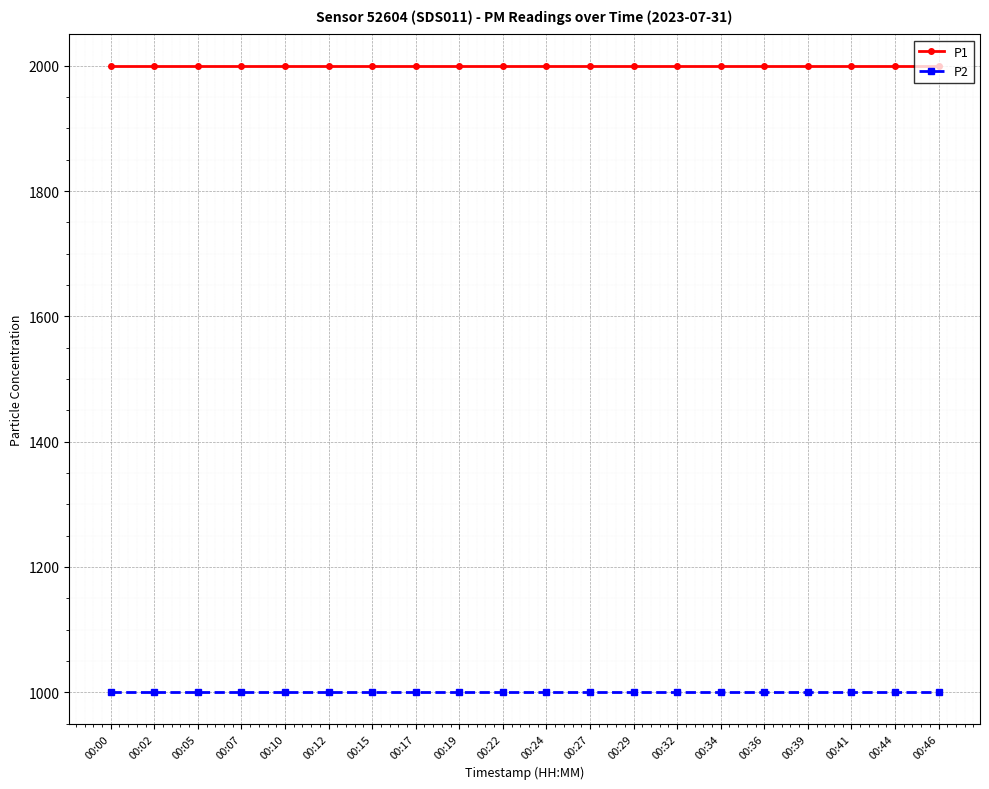

Is the value of P1 at 00:19 greater than the value of P2 at 00:36?

Yes